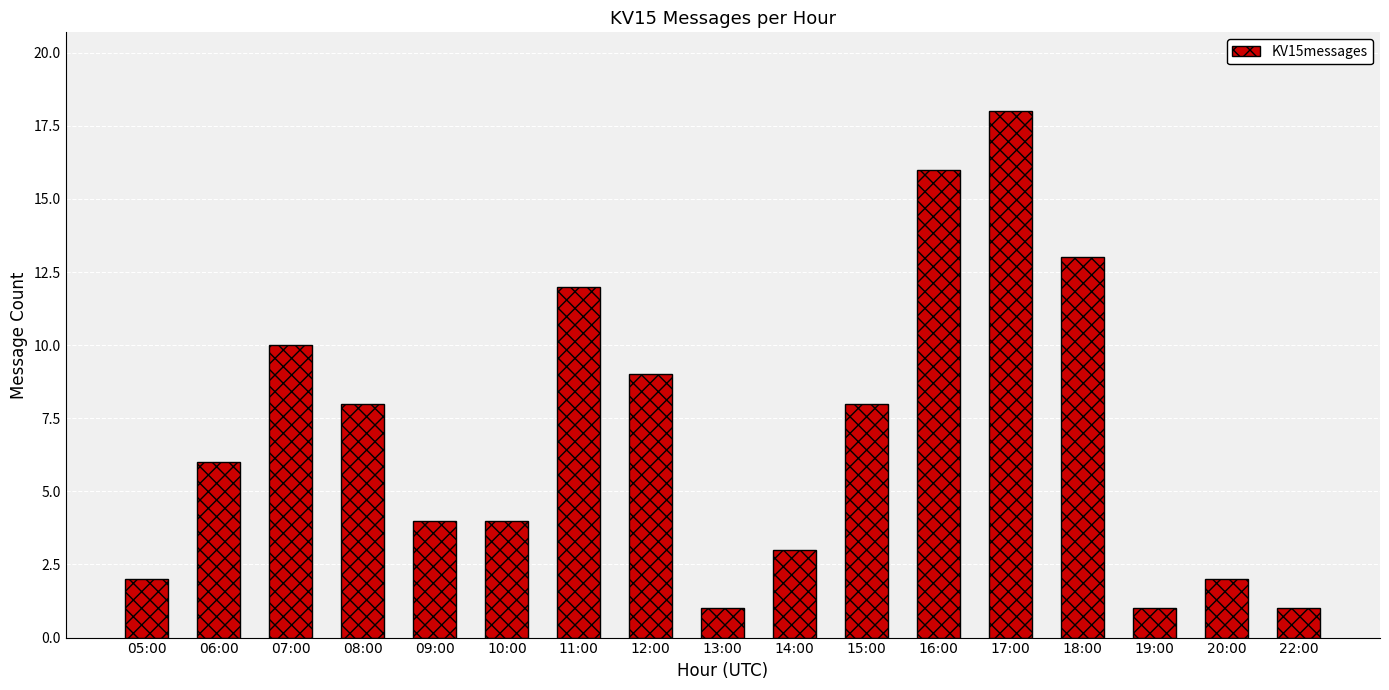

What is the sum of the values at 07:00 and 13:00?

11